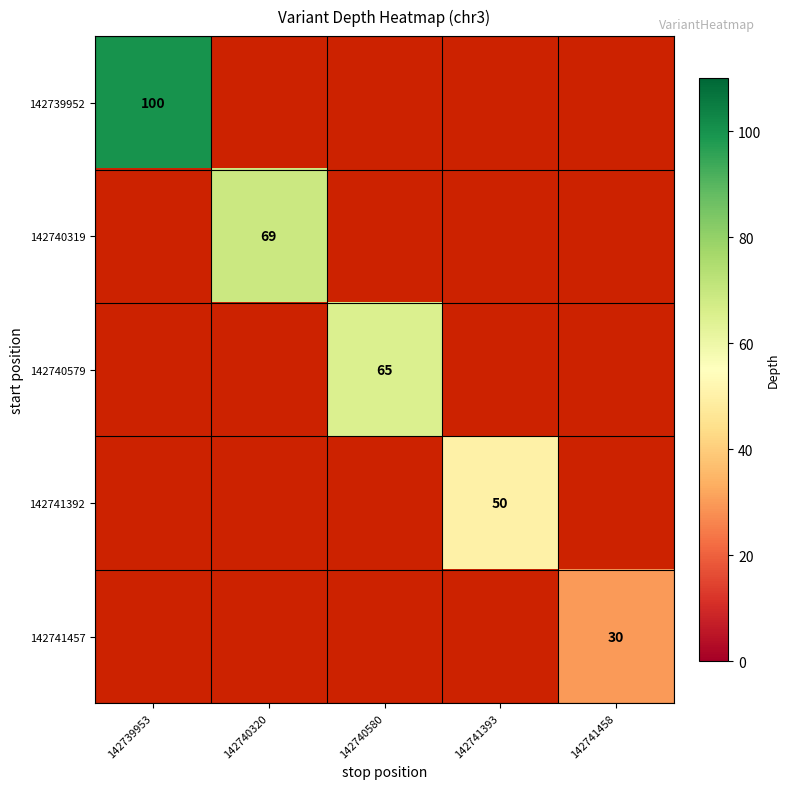

Which label corresponds to the smallest value in the chart?

142741458